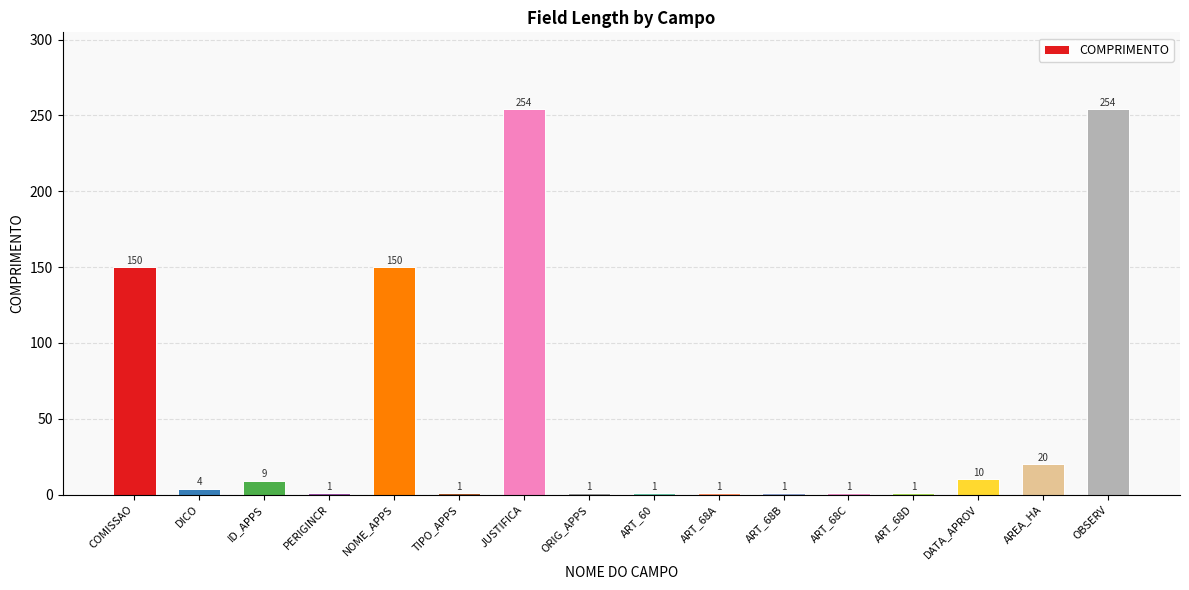

Reading right to left, what are all the values shown in this chart?

254	20	10	1	1	1	1	1	1	254	1	150	1	9	4	150